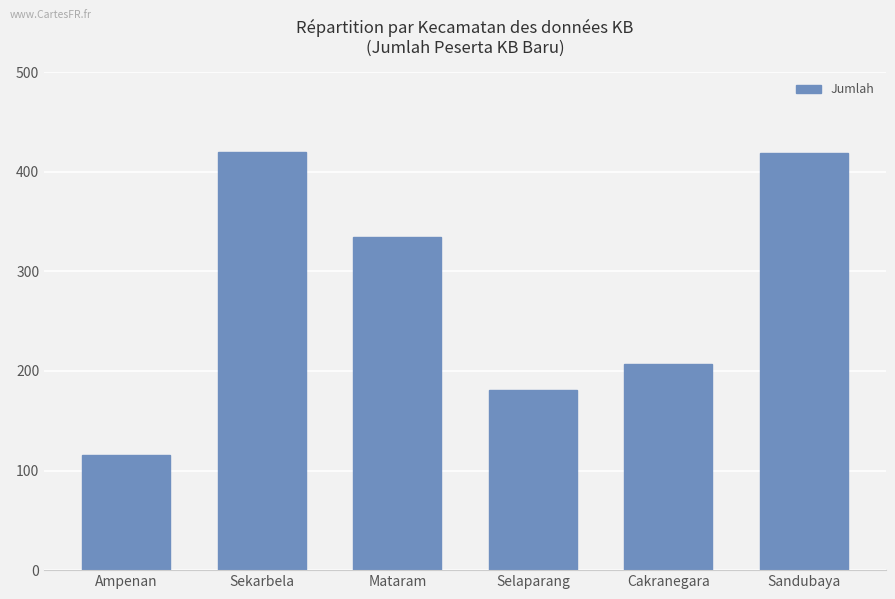

What is the maximum value shown in the chart?

420